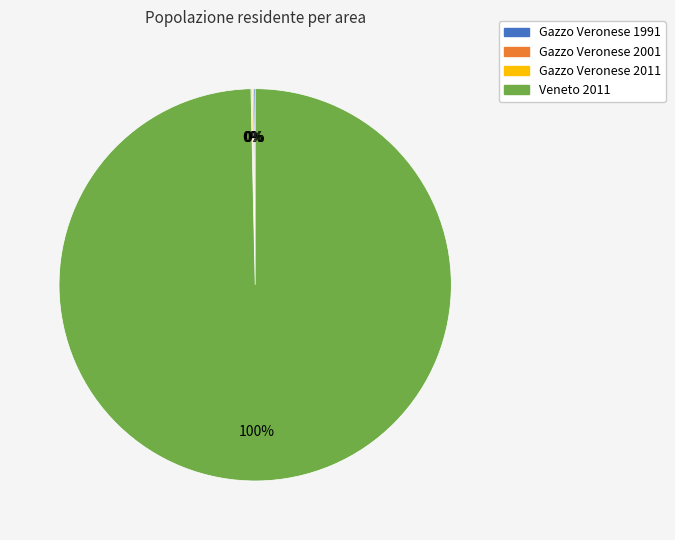

To the nearest percent, what is the average slice percentage?

25%